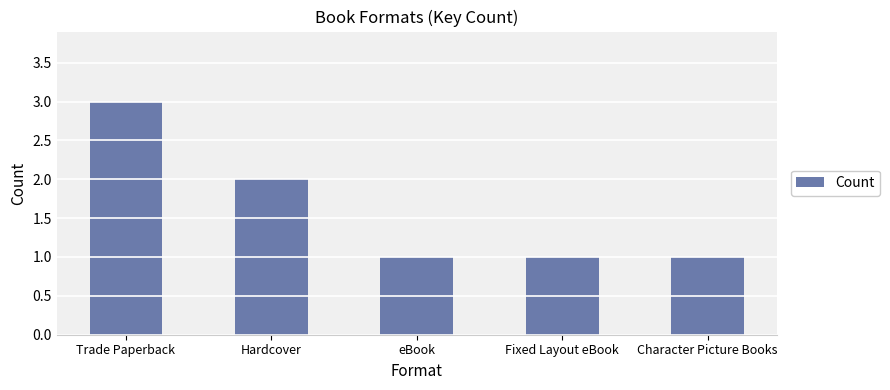

Reading left to right, what are all the values shown in this chart?

3	2	1	1	1